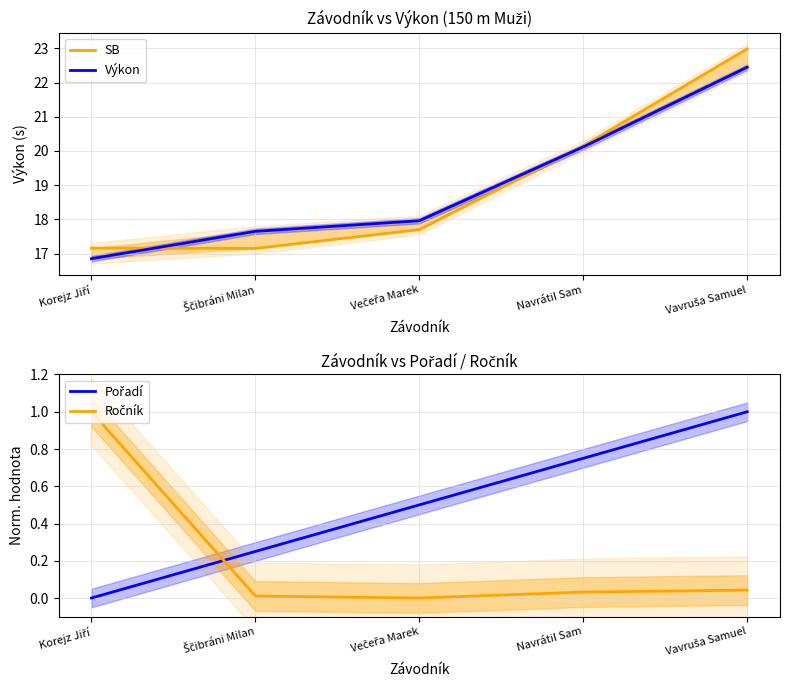

The value of SB at Vavruša Samuel is 23.0. True or false?

True